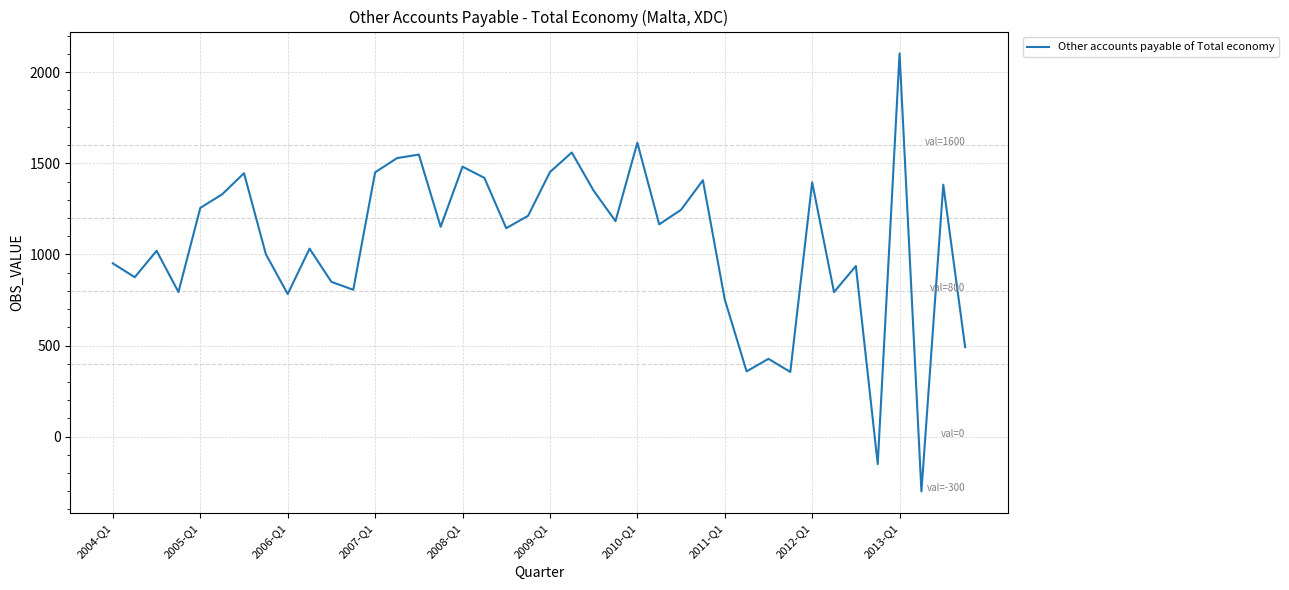

What is the maximum value shown in the chart?

2103.2